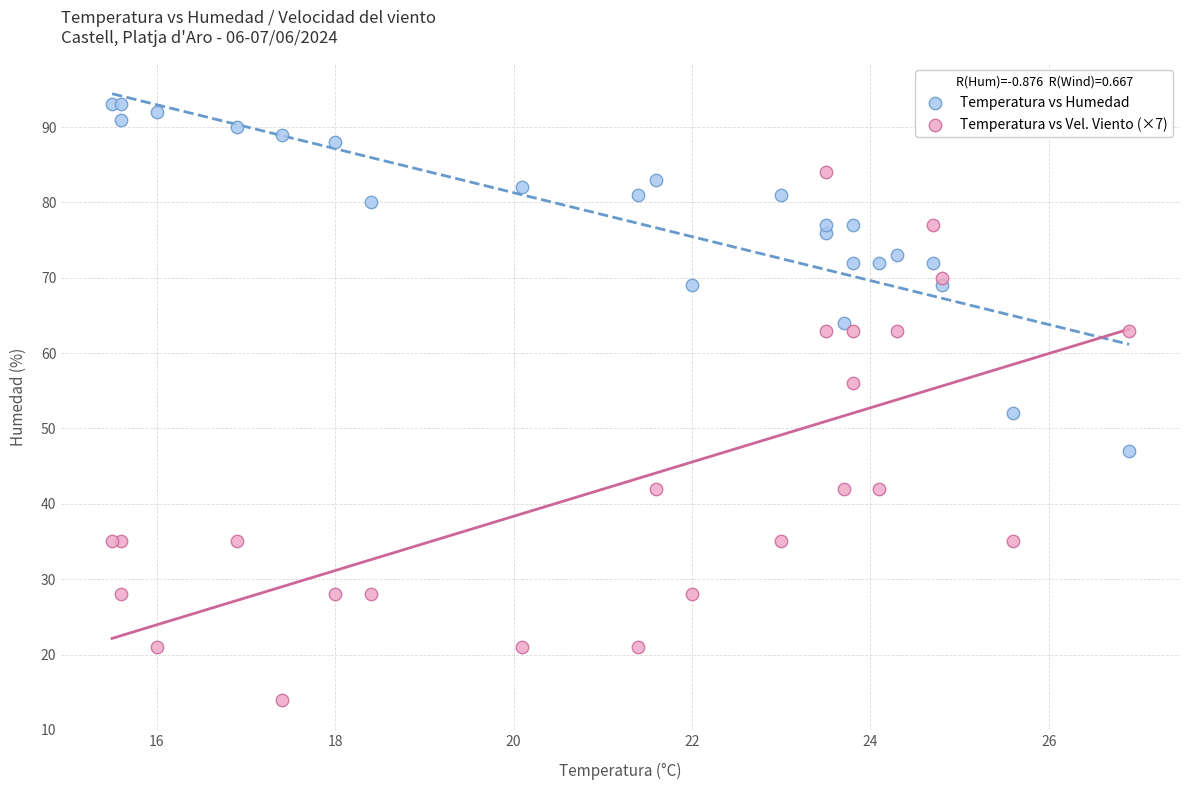

Which series contains the lowest Y value?

Temperatura vs Vel. Viento (×7)